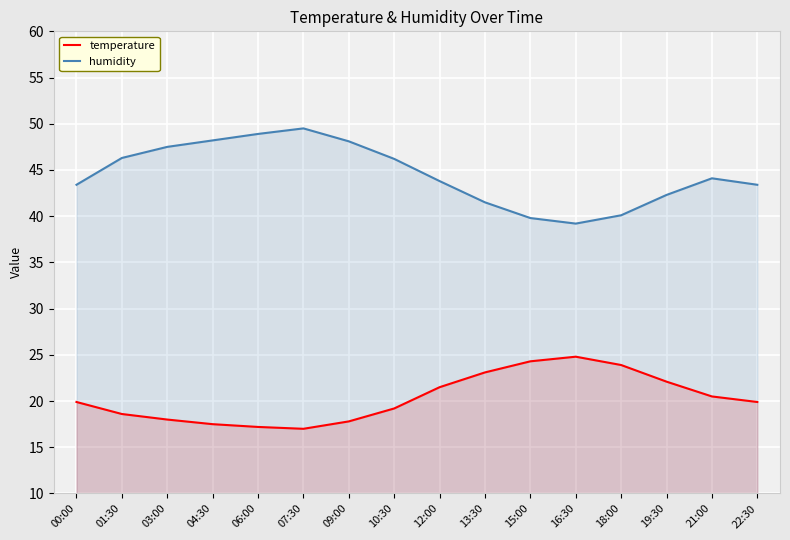

Which series has the largest range (max minus min)?

humidity